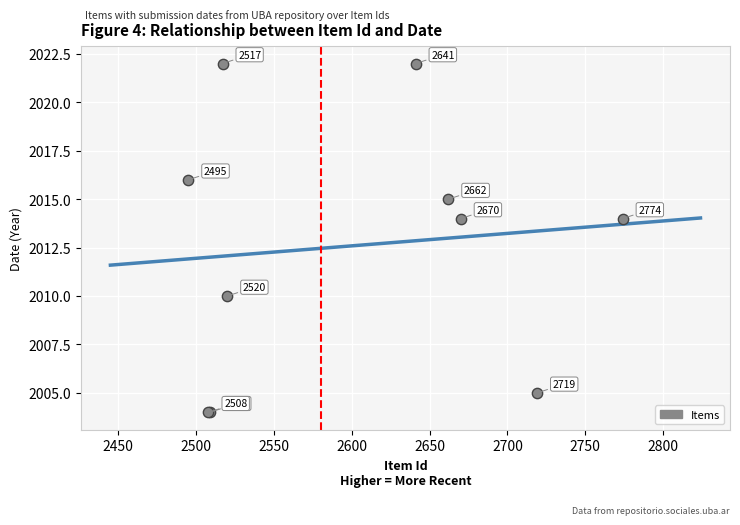

What Y value in the scatter plot is closest to 2013?

2014